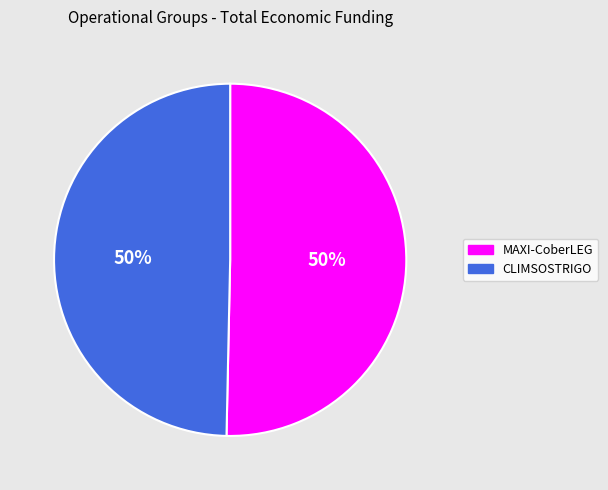

True or false: MAXI-CoberLEG accounts for 61% of the total.

False